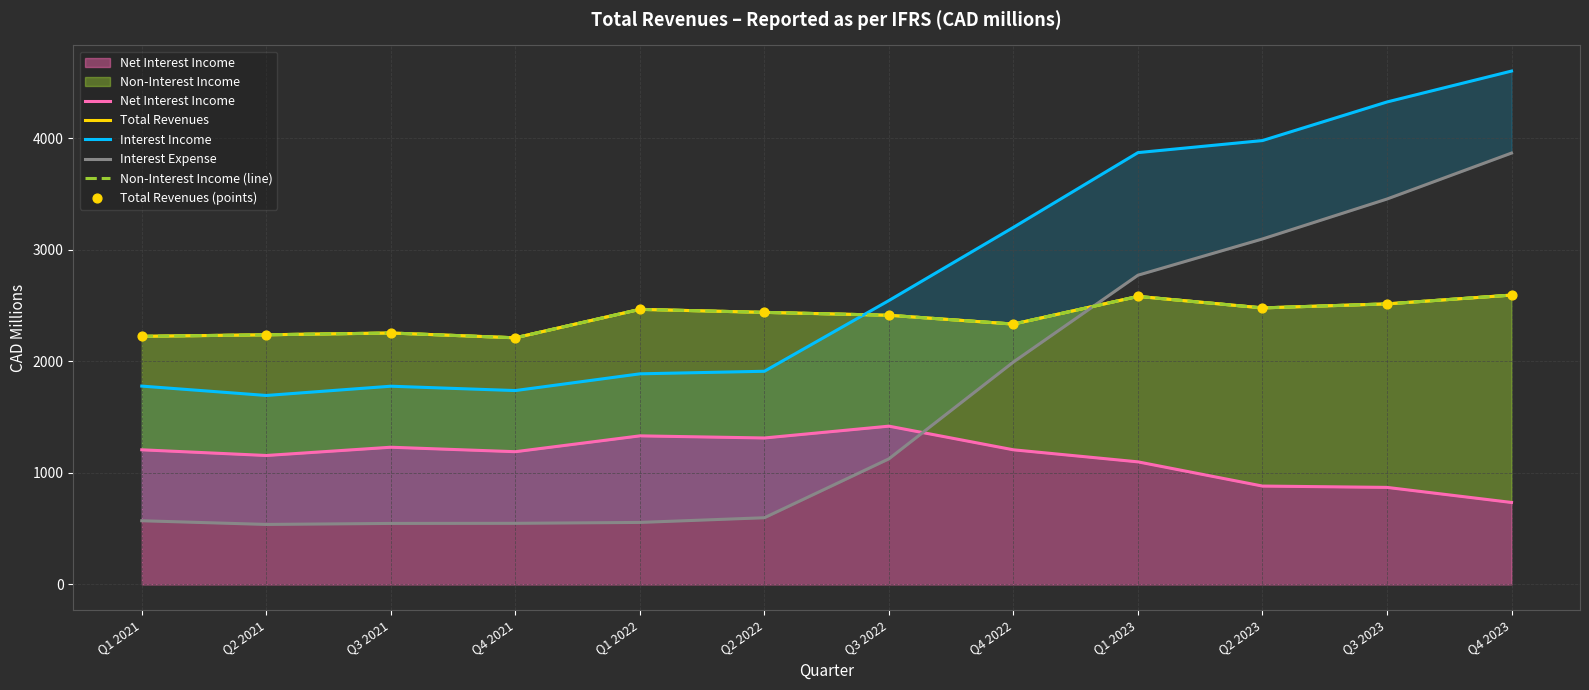

At which category is the sum across all series the highest?

Q4 2023